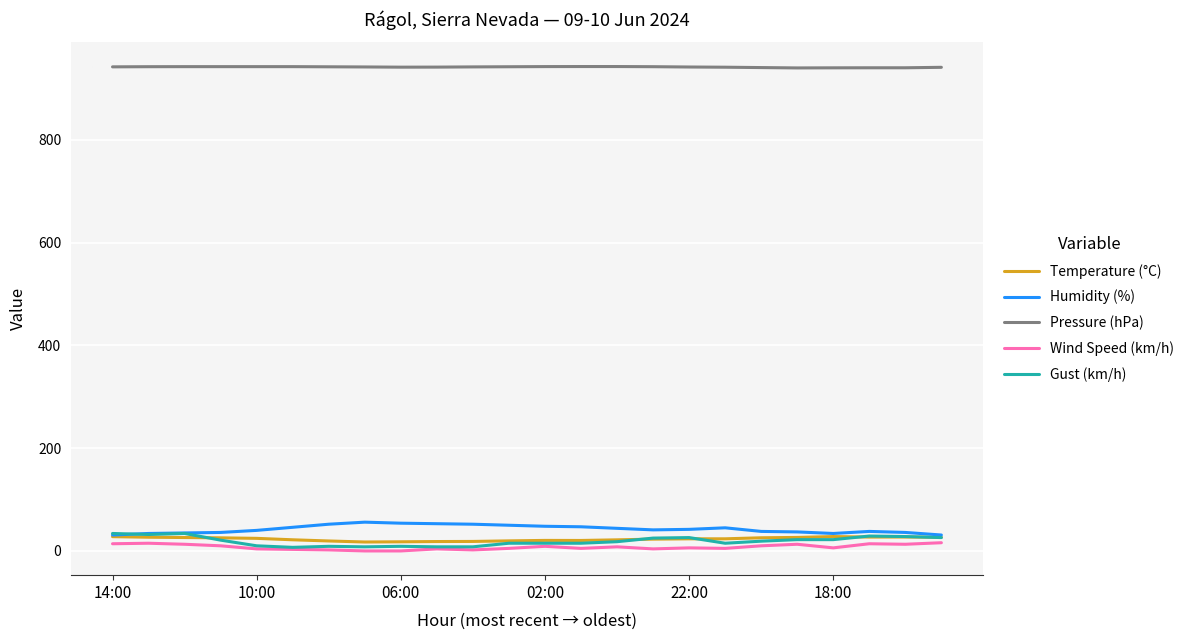

What are all the series names shown in the legend?

Temperature (°C), Humidity (%), Pressure (hPa), Wind Speed (km/h), Gust (km/h)